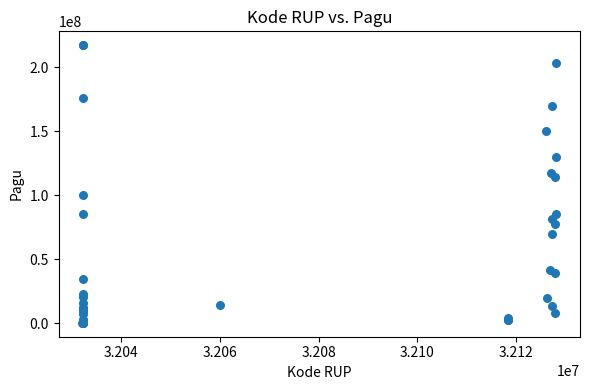

What Y value in the scatter plot is closest to 108830000?

114296000